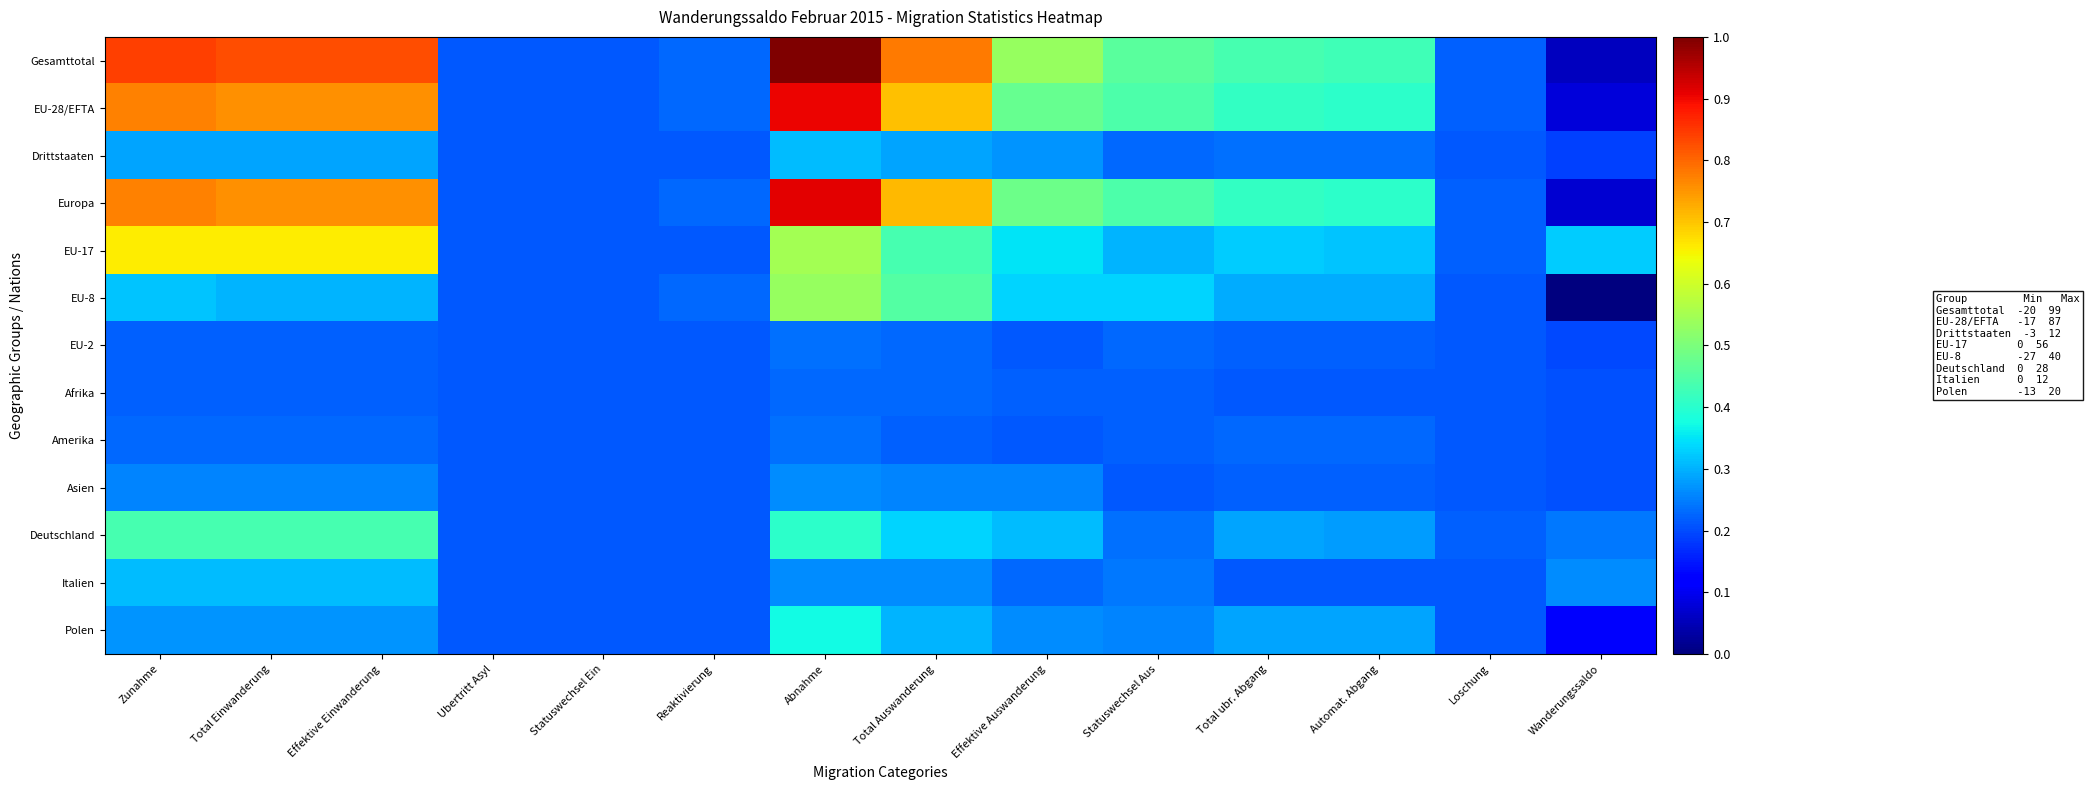

At which category is the sum across all series the highest?

Abnahme